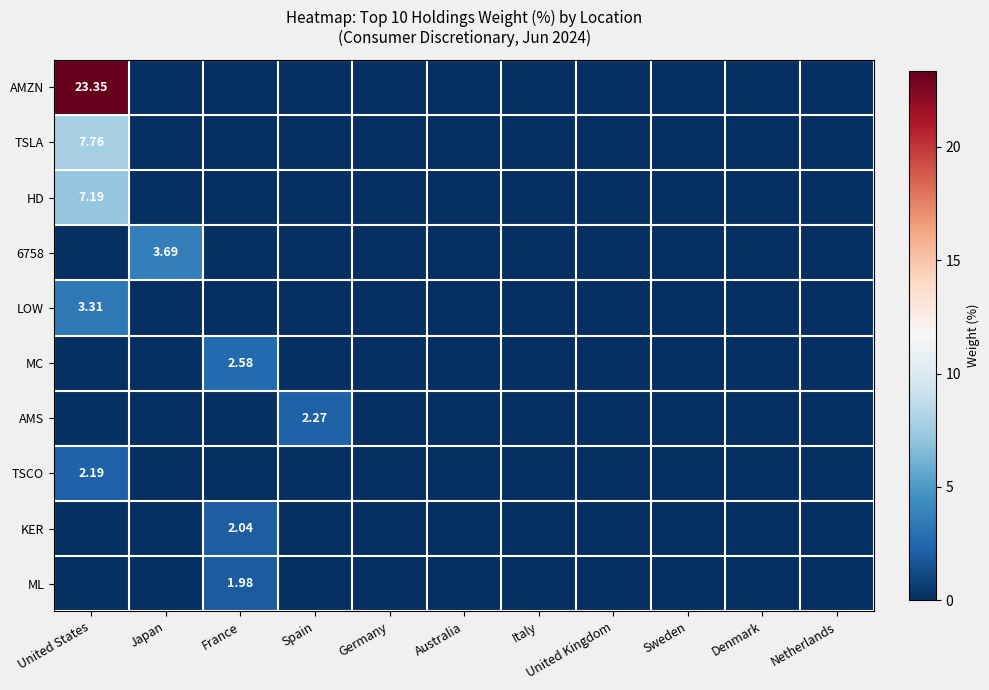

Is the value of HD at Spain greater than the value of AMZN at Spain?

No